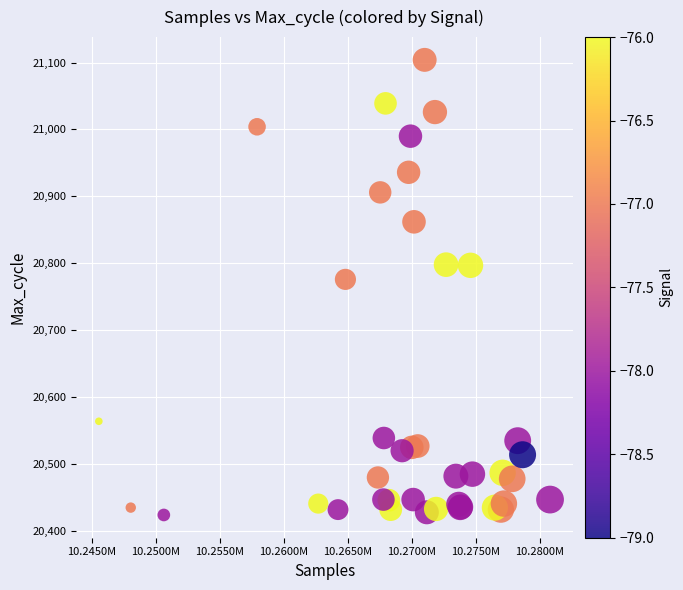

What Y value in the scatter plot is closest to 20764?

20776